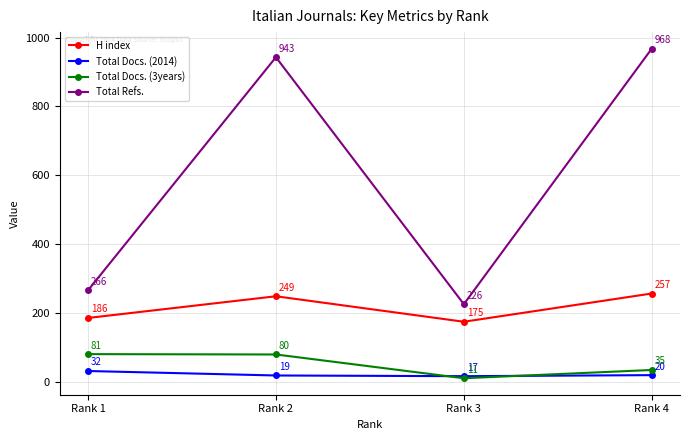

What is the value of the H index point at the 2nd from the left?

249